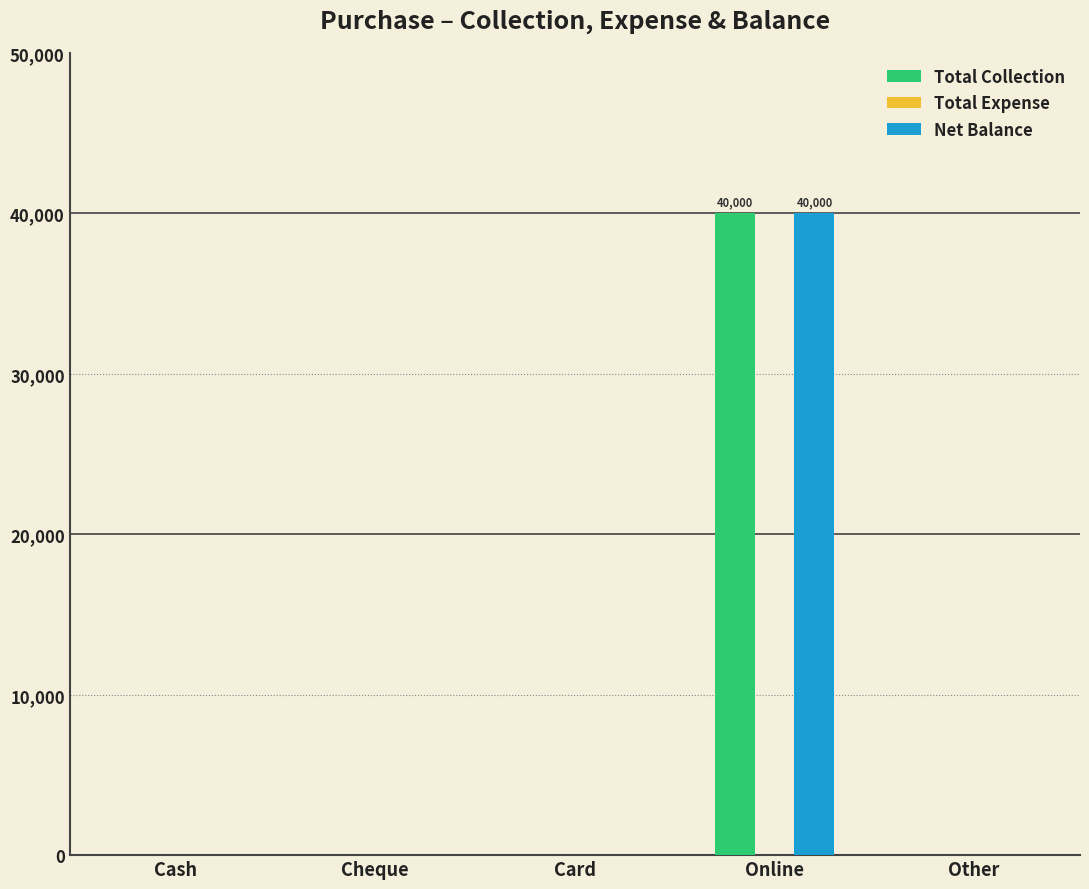

How many groups of bars are there?

5